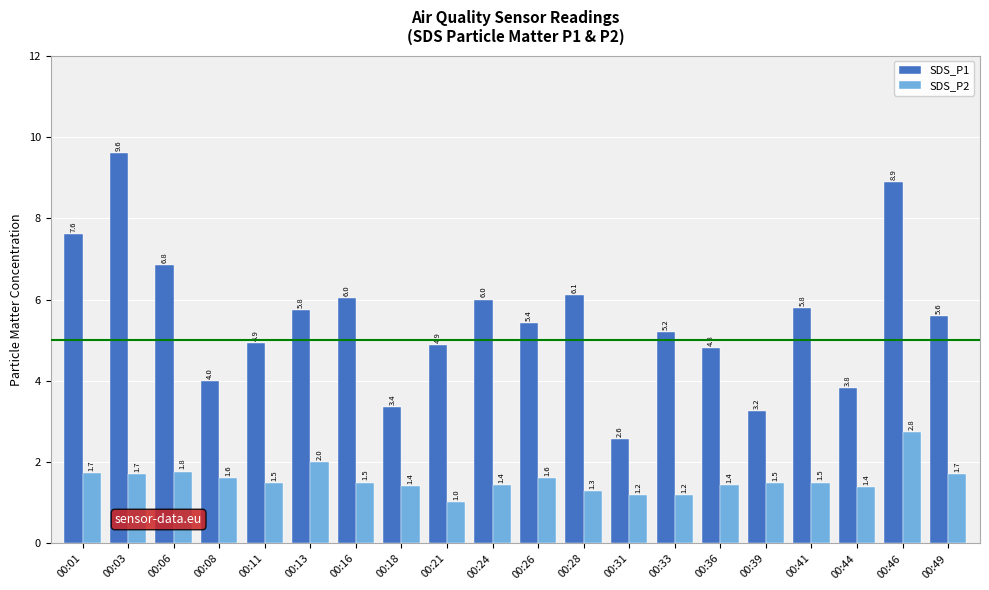

Are the bars horizontal?

No